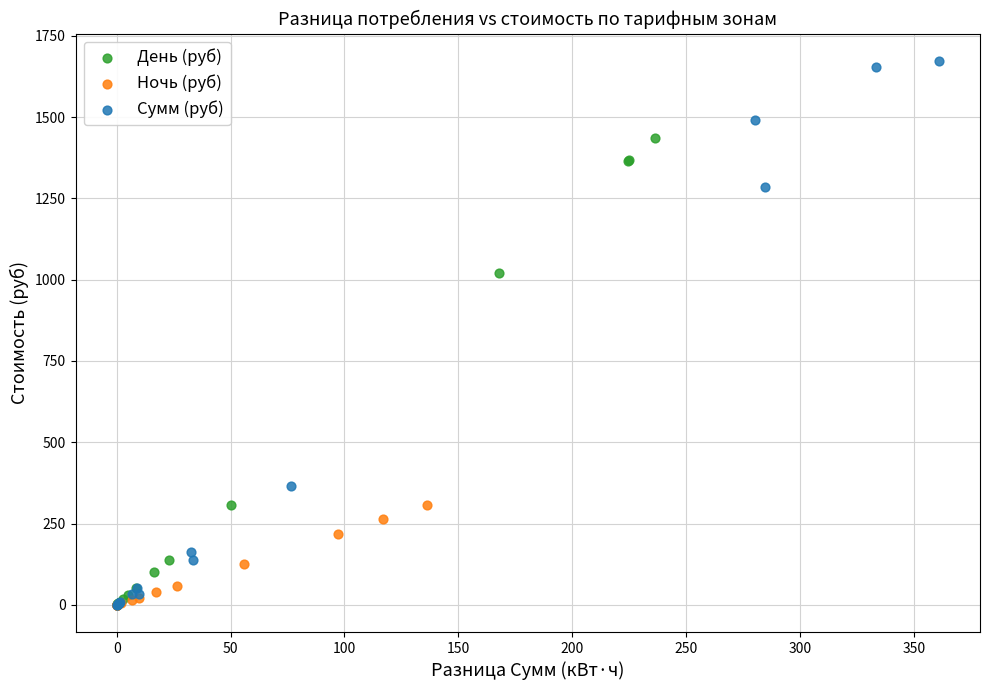

Which series has the widest spread of Y values?

Сумм (руб)